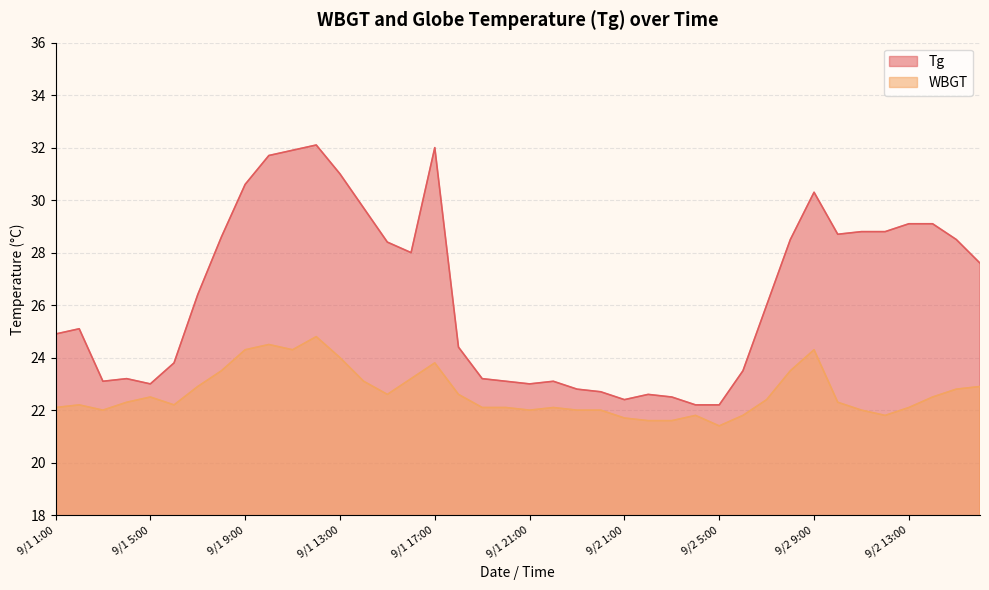

At which label does Tg first exceed 26?

9/1 7:00